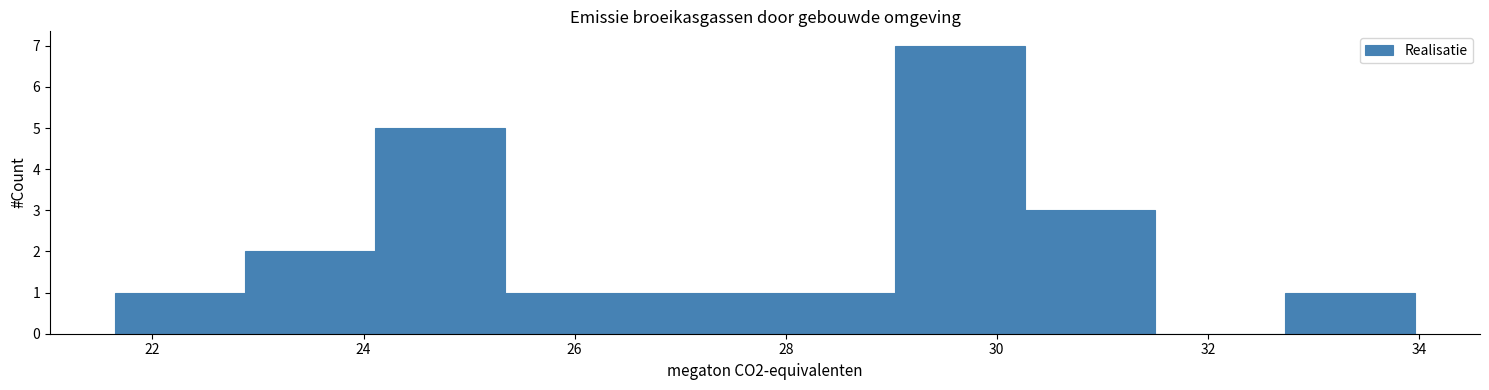

How tall is the bar that spans 21.6 to 22.8 on the x-axis? Neither the bar edges nor the heights are printed on the chart, so give them approximately, as read against the axes.

1